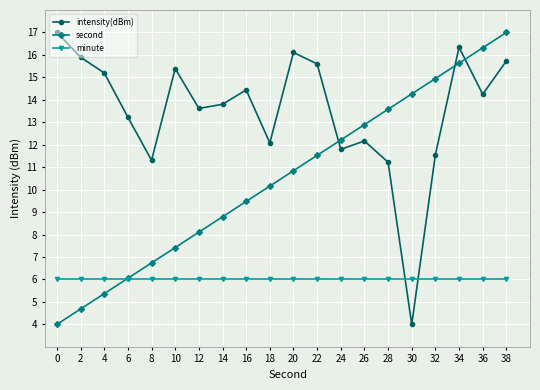

Where do intensity(dBm) and minute first cross each other?

28 and 30